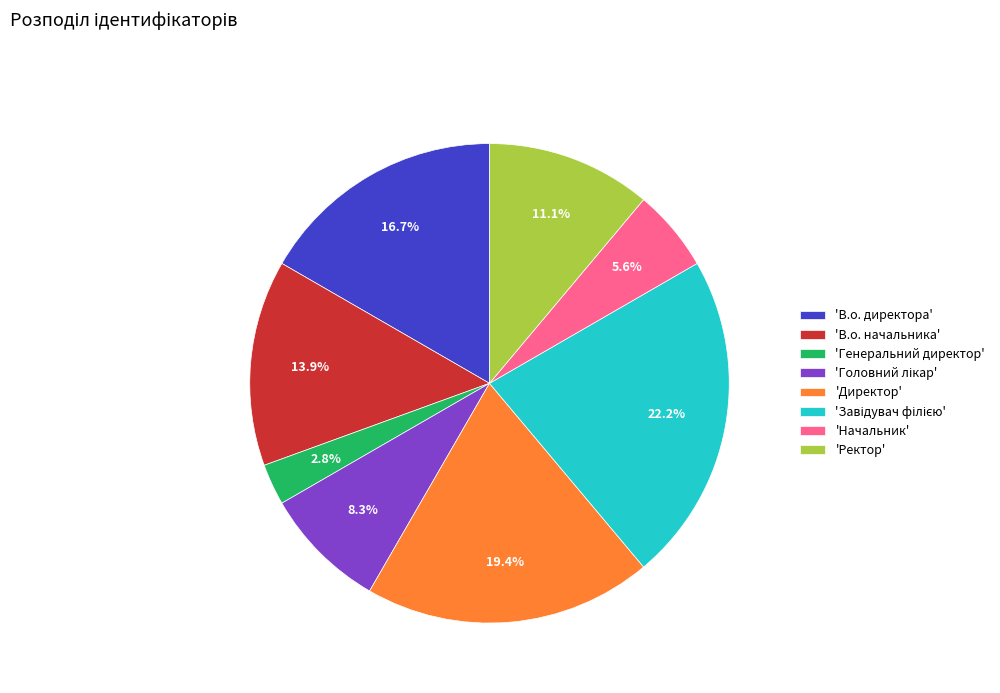

What is the total percentage of 'Генеральний директор' and 'Ректор'?

13.9%